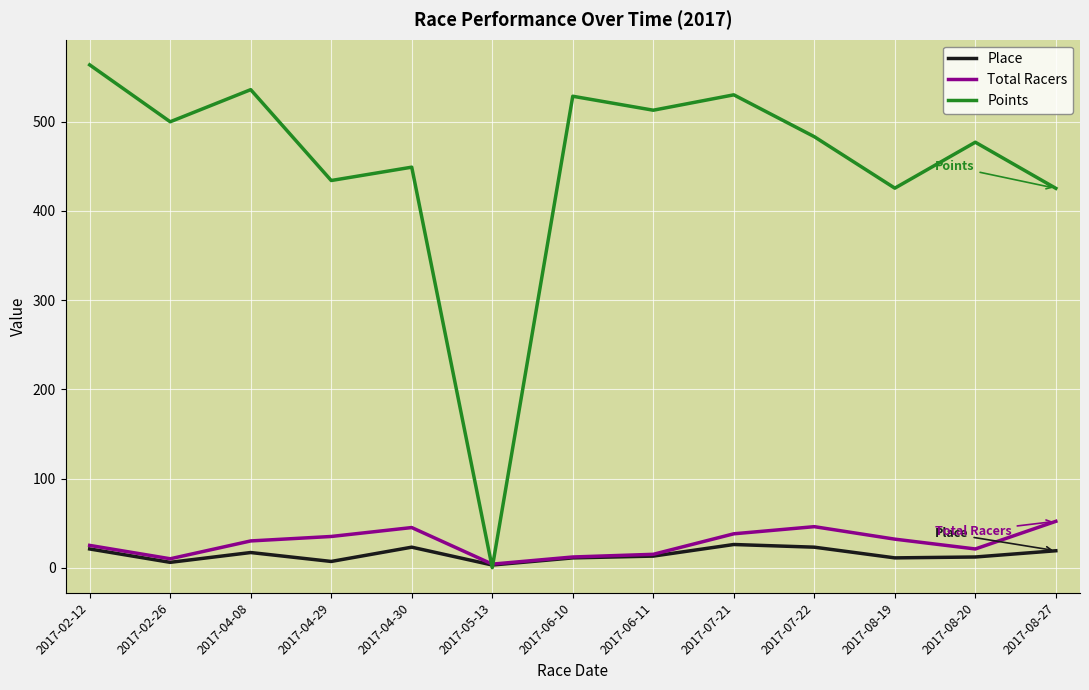

What are all the series names shown in the legend?

Place, Total Racers, Points